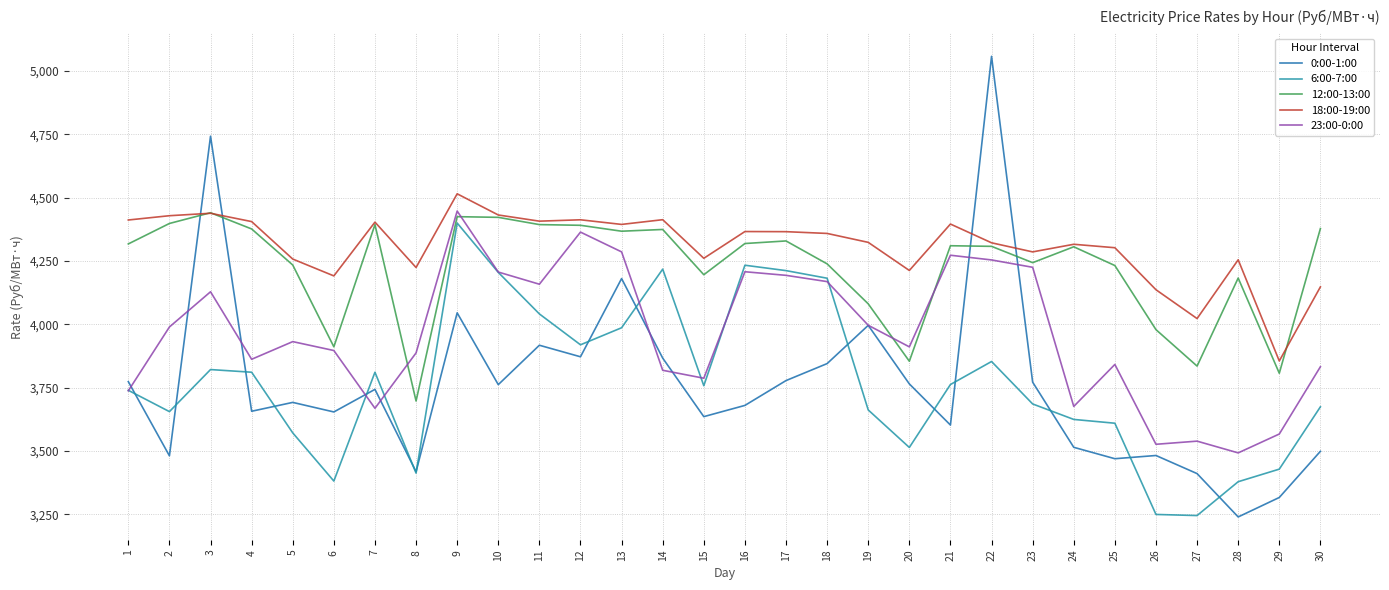

How many intersections are there between 18:00-19:00 and 0:00-1:00?

4